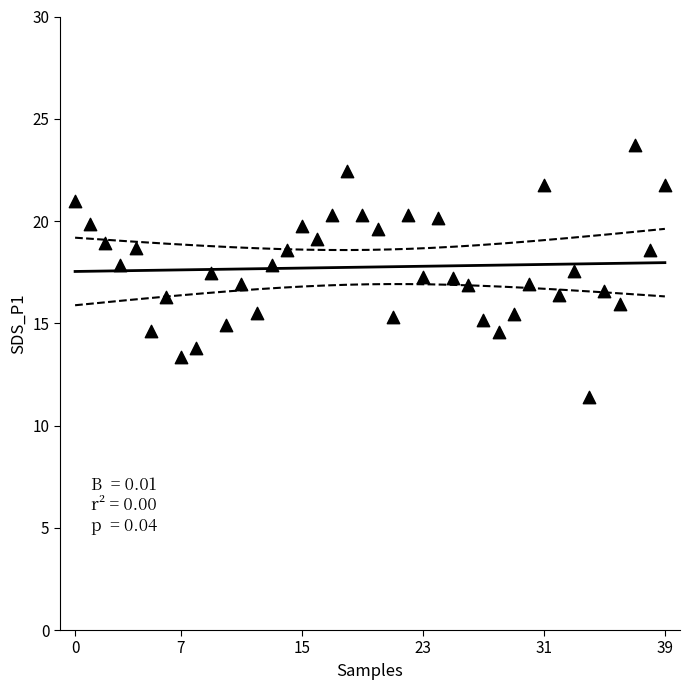

What is the range of Y values (max minus min)?

12.3